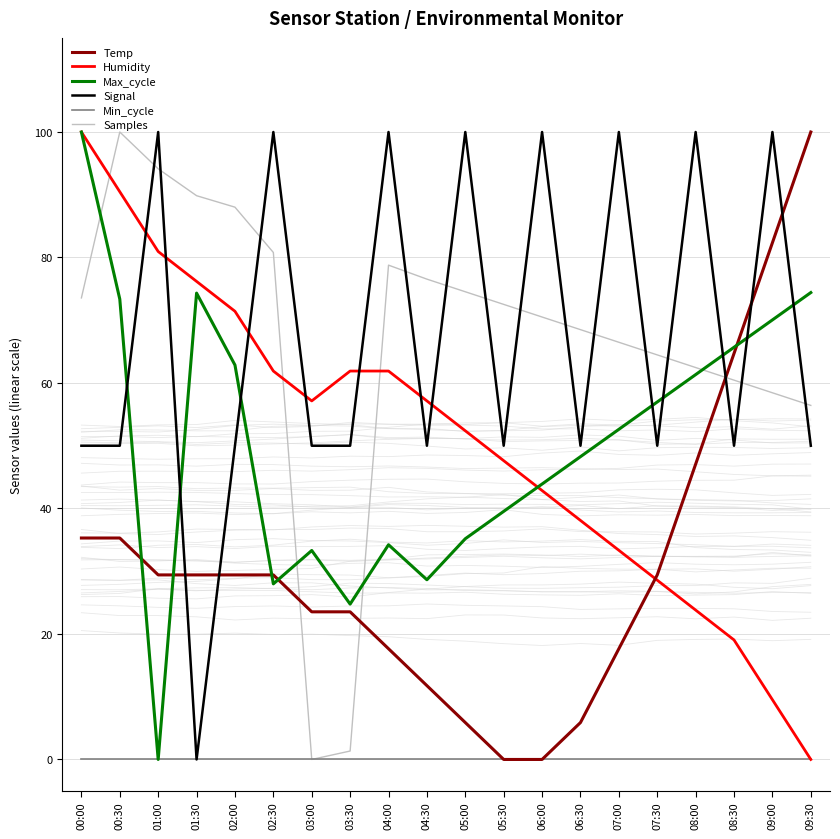

What value does the Samples series have at 09:00?

58.4